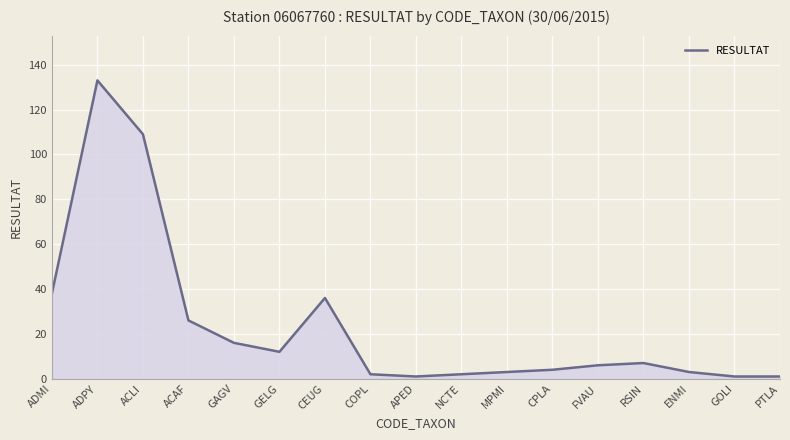

How many categories are shown in the chart?

17